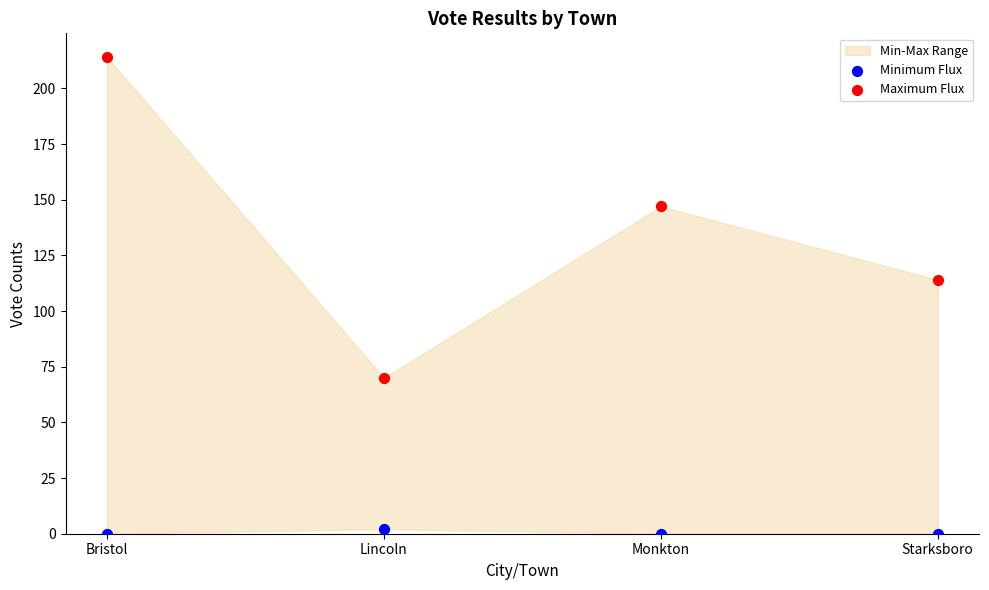

In the Maximum Flux series, what Y value is closest to 142?

147